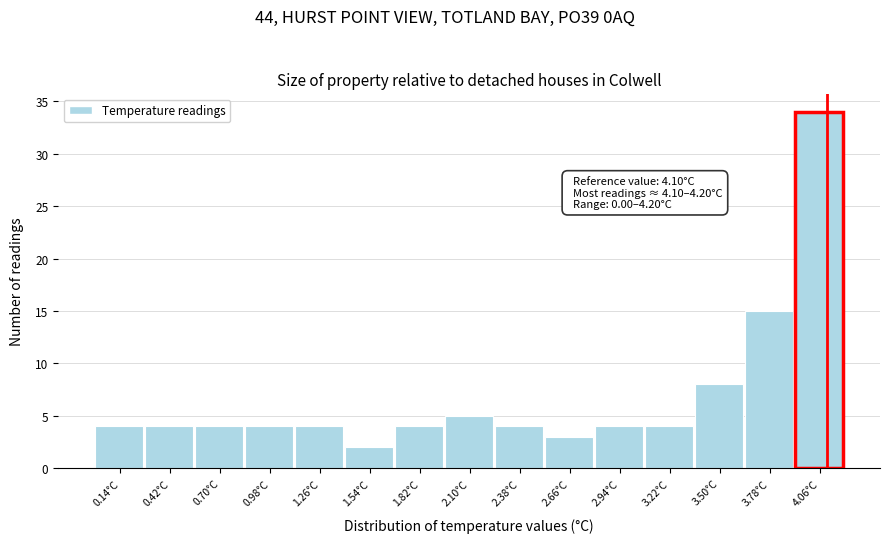

Over which range of the x-axis is the bar tallest?

3.92 to 4.20